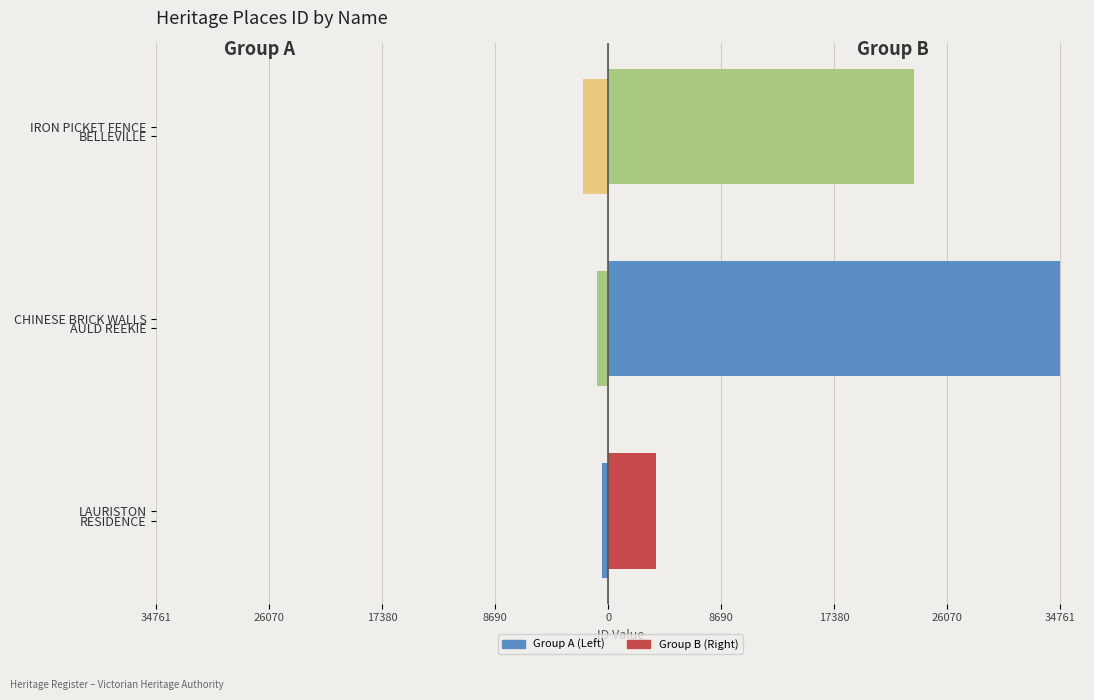

How many bars are there in total?

6